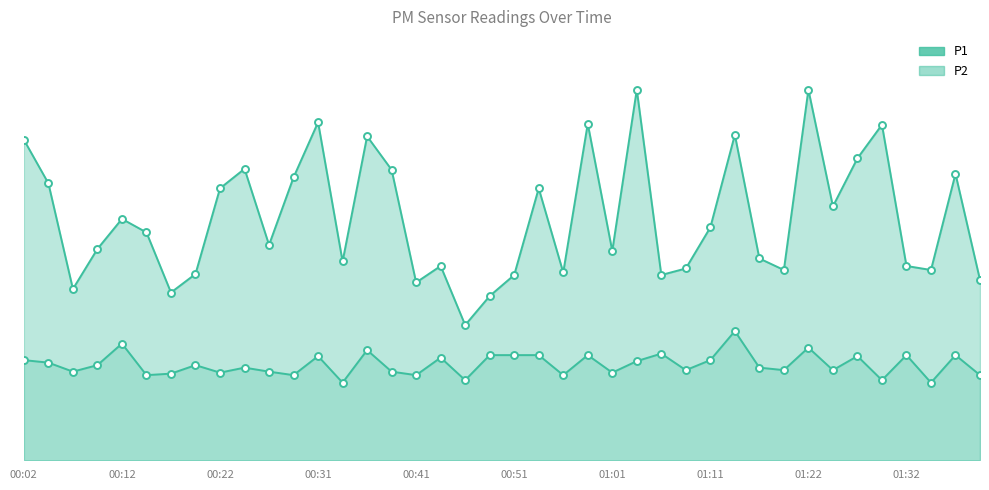

What position from the left is 00:02?

1